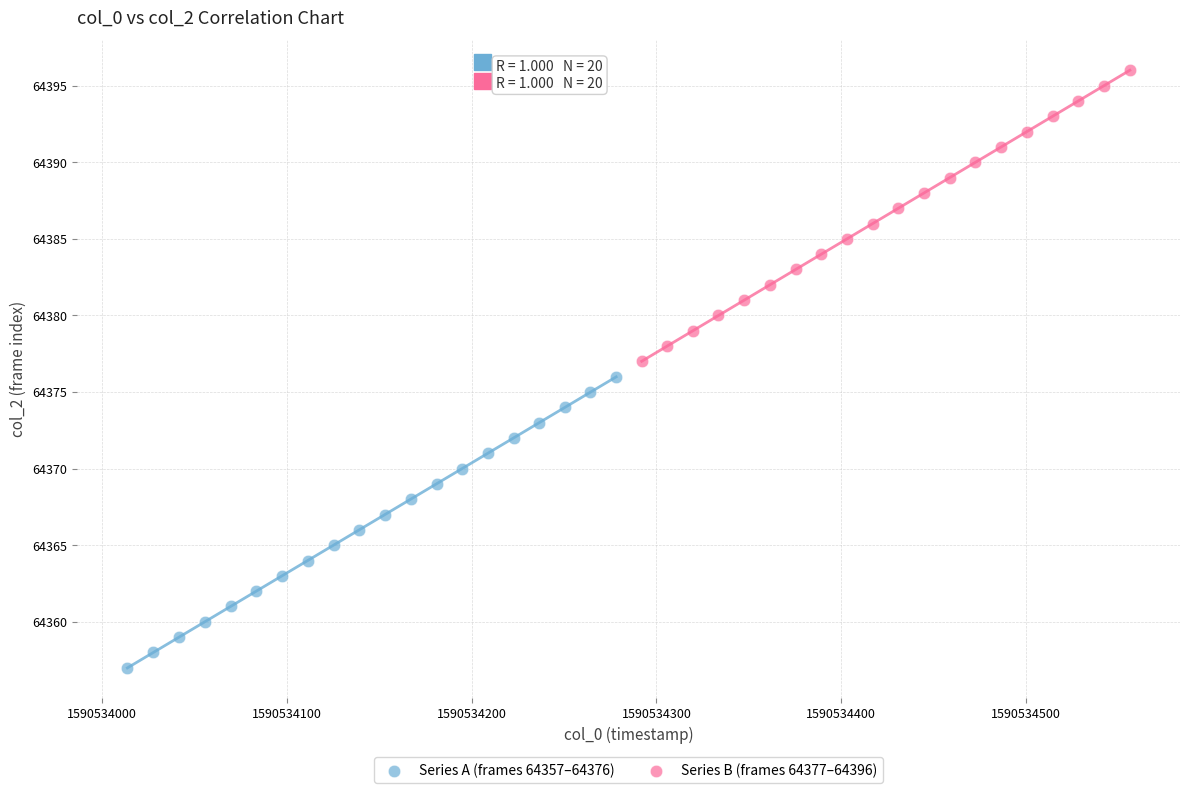

Which series reaches the minimum Y coordinate?

Series A (frames 64357–64376)